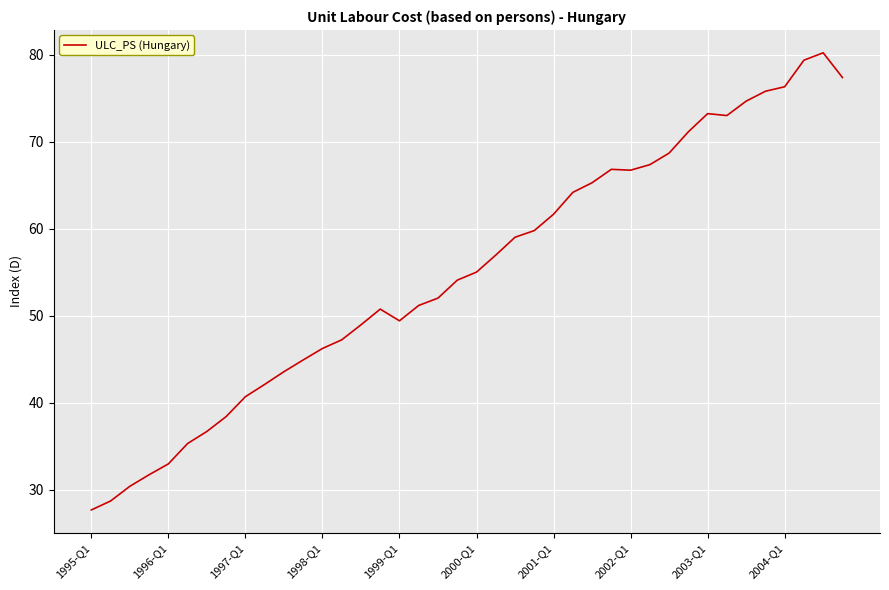

What is the greatest value displayed?

80.2